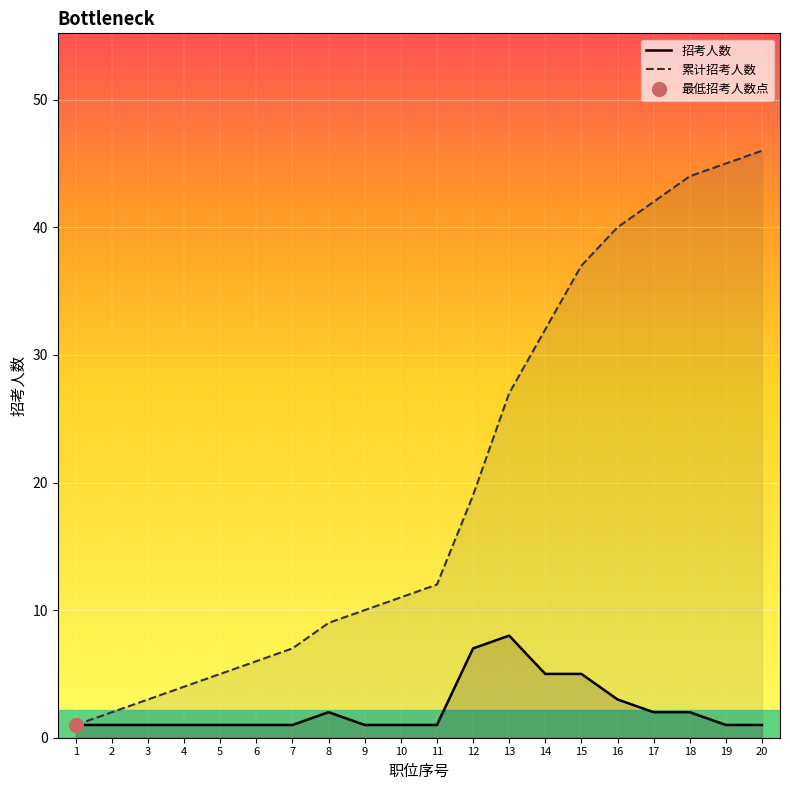

List the series in order of their peak value, lowest first.

招考人数, 累计招考人数